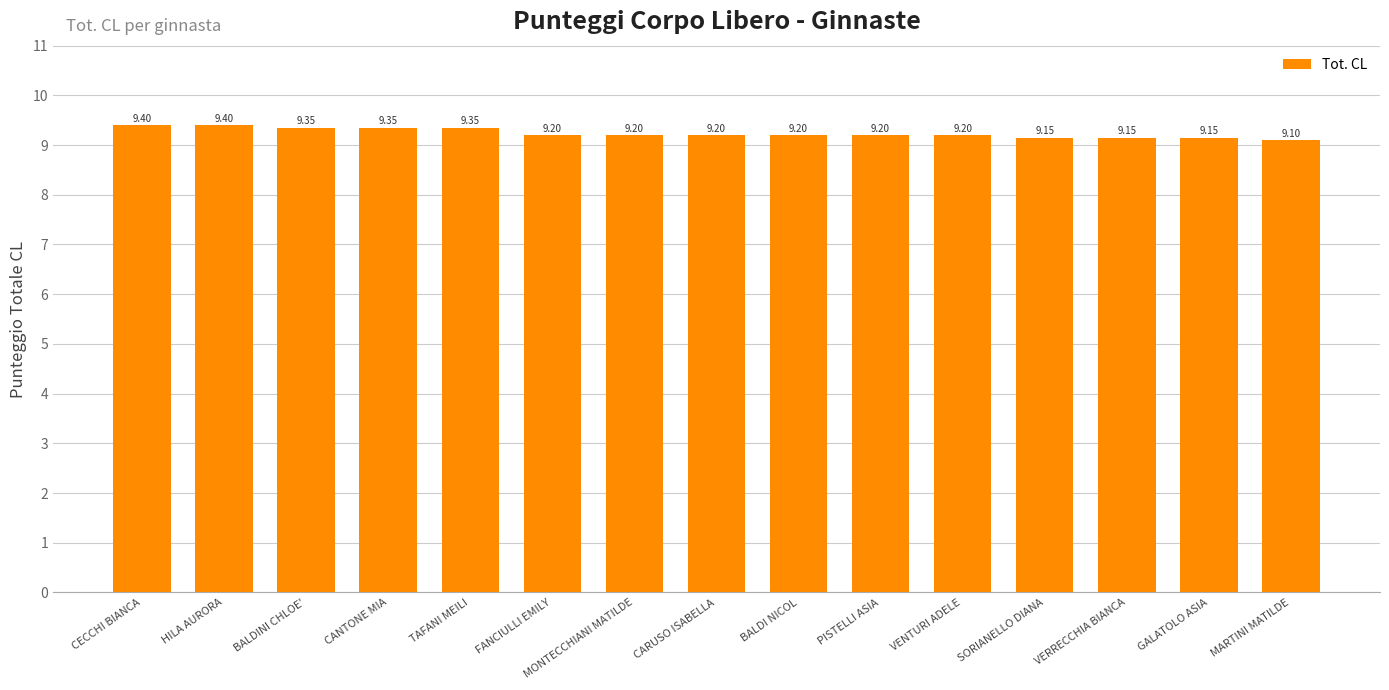

What is the average value?

9.2